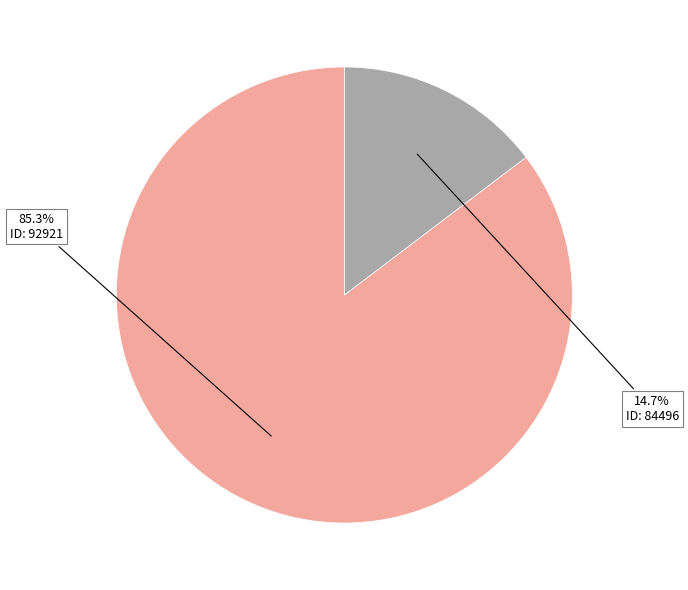

To the nearest percent, what is the average slice percentage?

50%